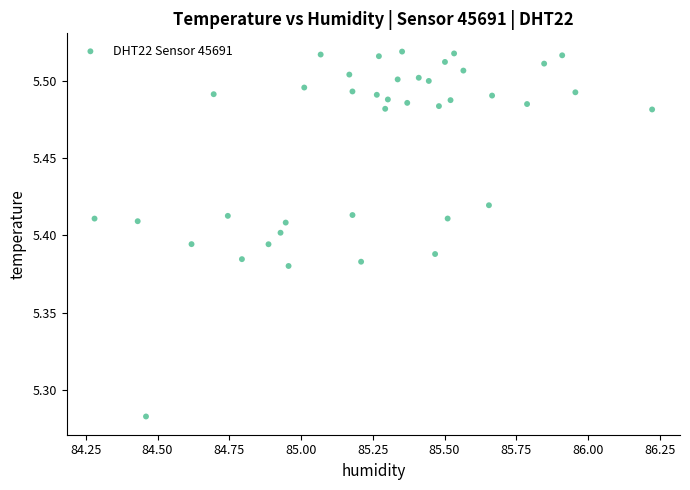

What is the range of X values (max minus min)?

1.9